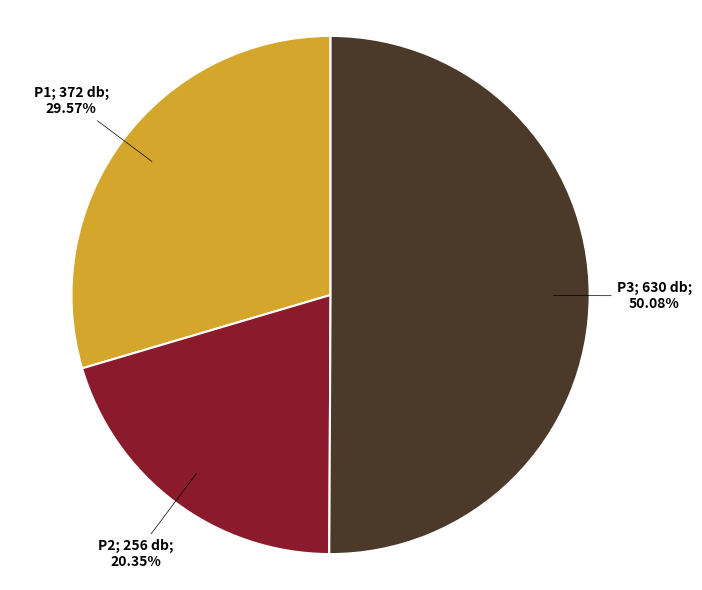

How many slices are in this pie chart?

3